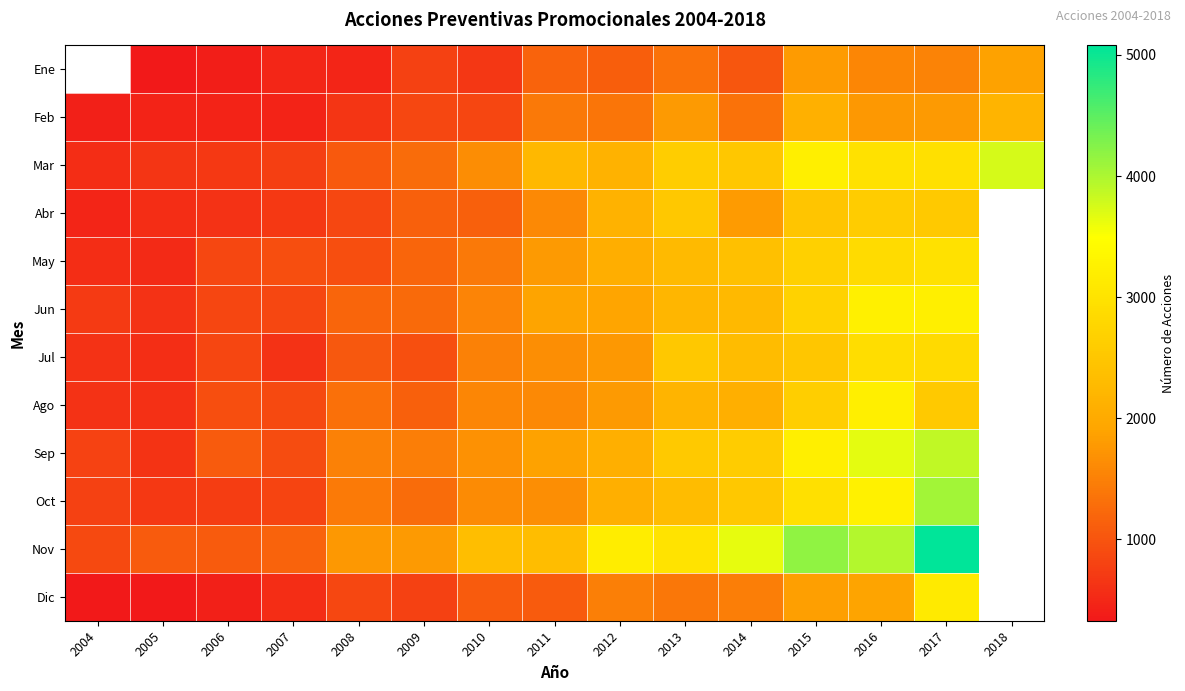

What is the minimum value for Jul?

570.0